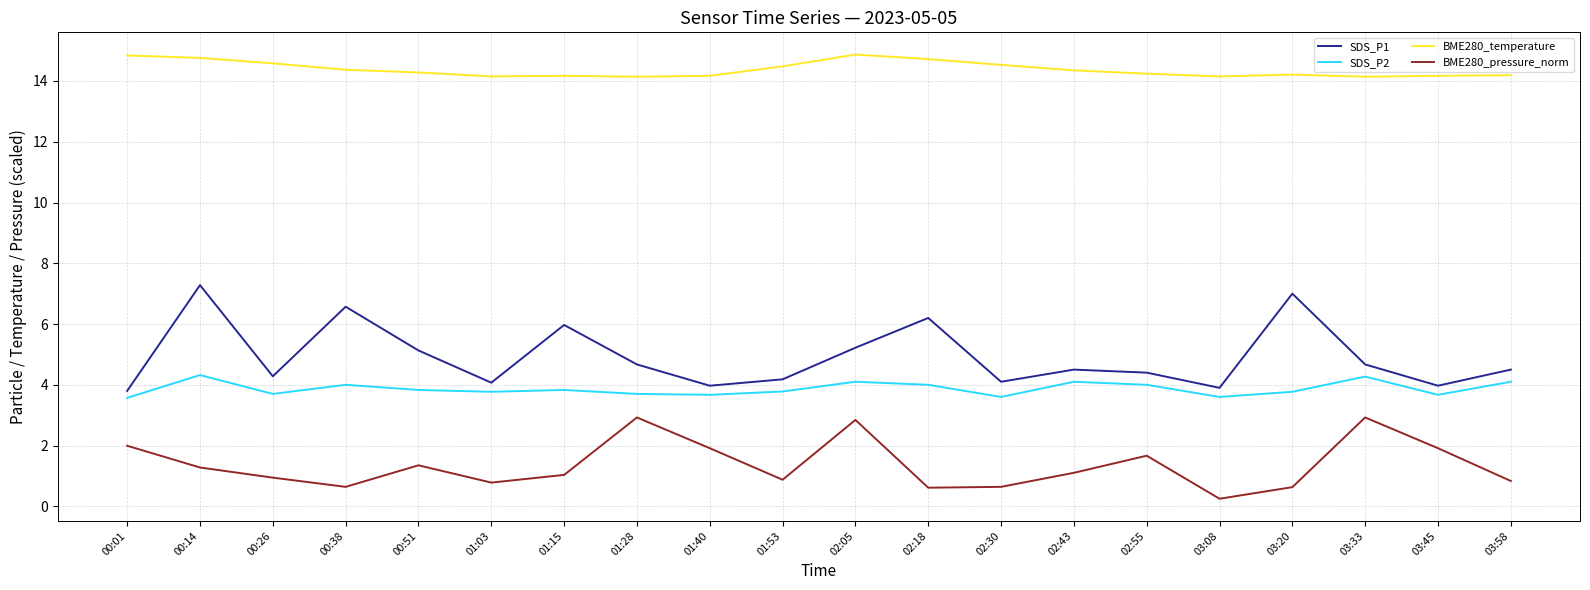

At 03:33, list the series in order from smallest to largest.

BME280_pressure_norm, SDS_P2, SDS_P1, BME280_temperature